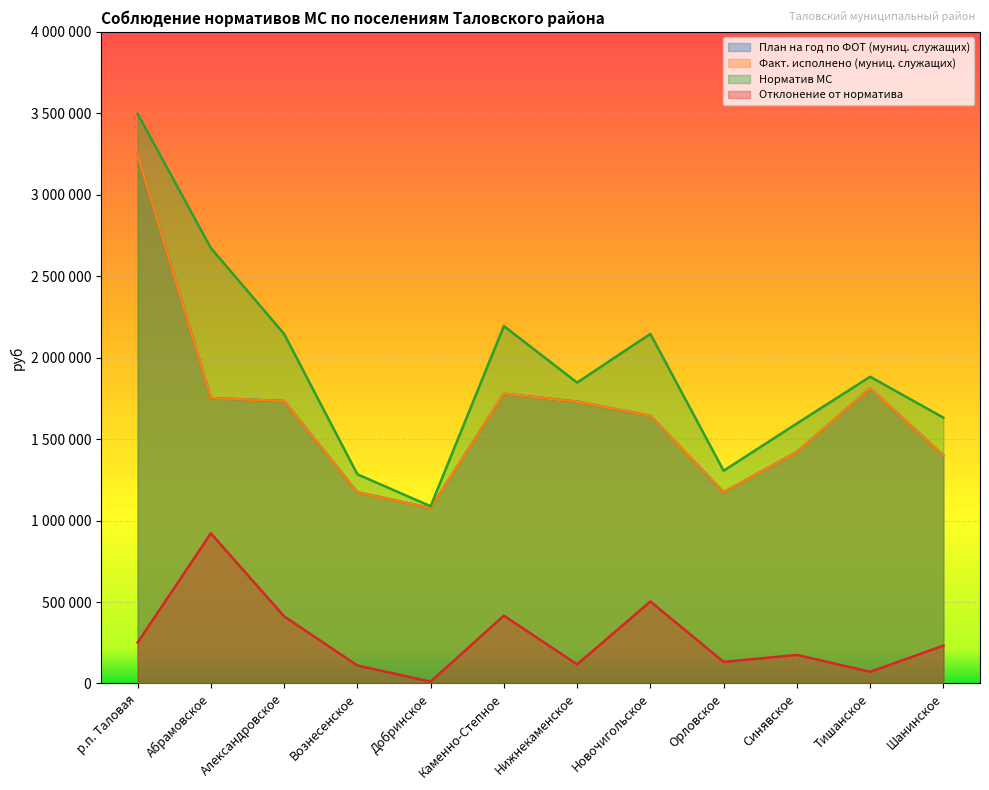

How many data points does each series have?

12